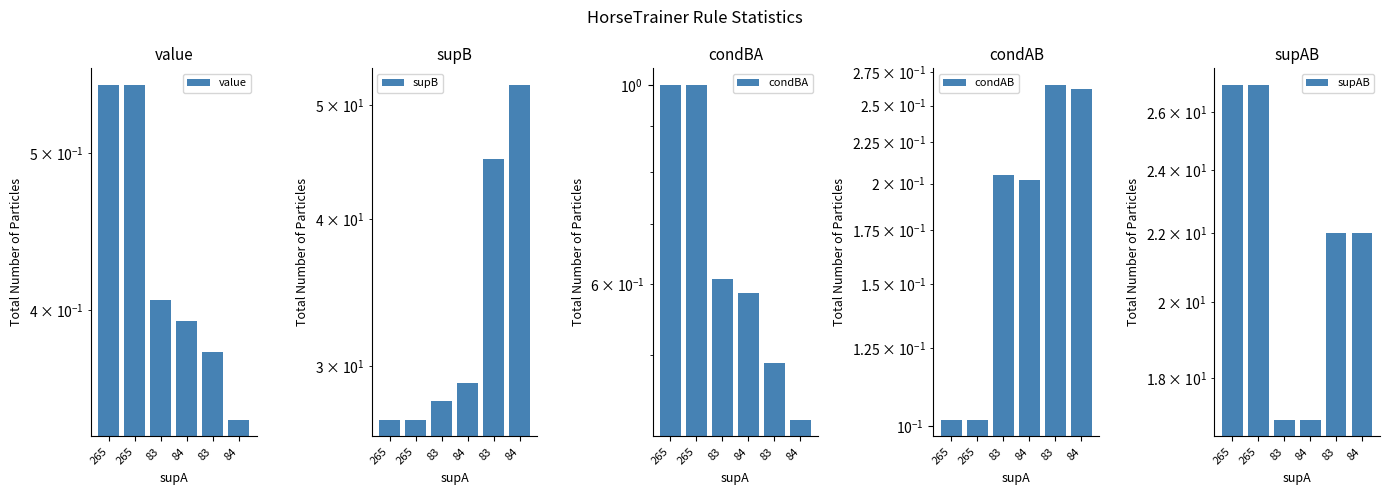

Which has a higher value, 83 or 265?

265